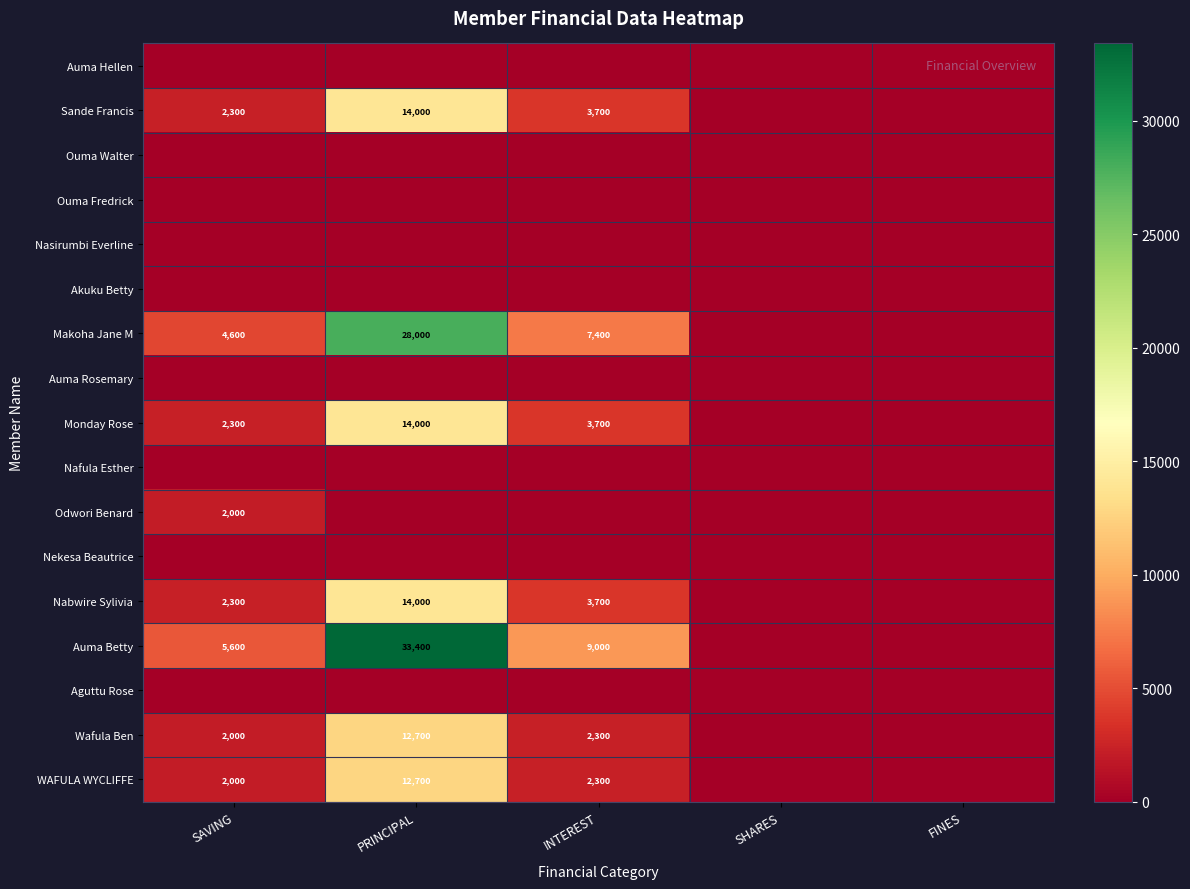

What is the difference between the maximum and minimum values in the Monday Rose series?

14000